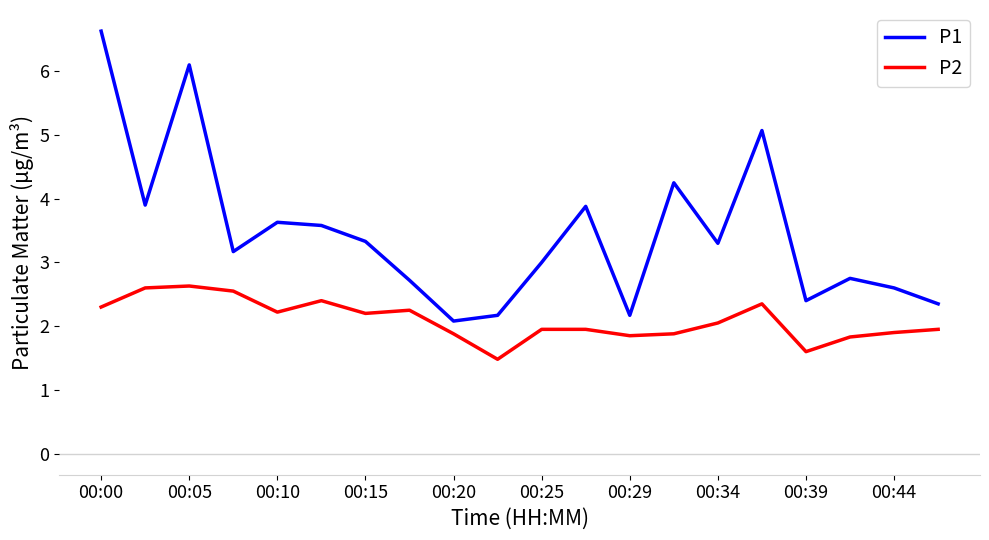

Which series has the largest total across all categories?

P1